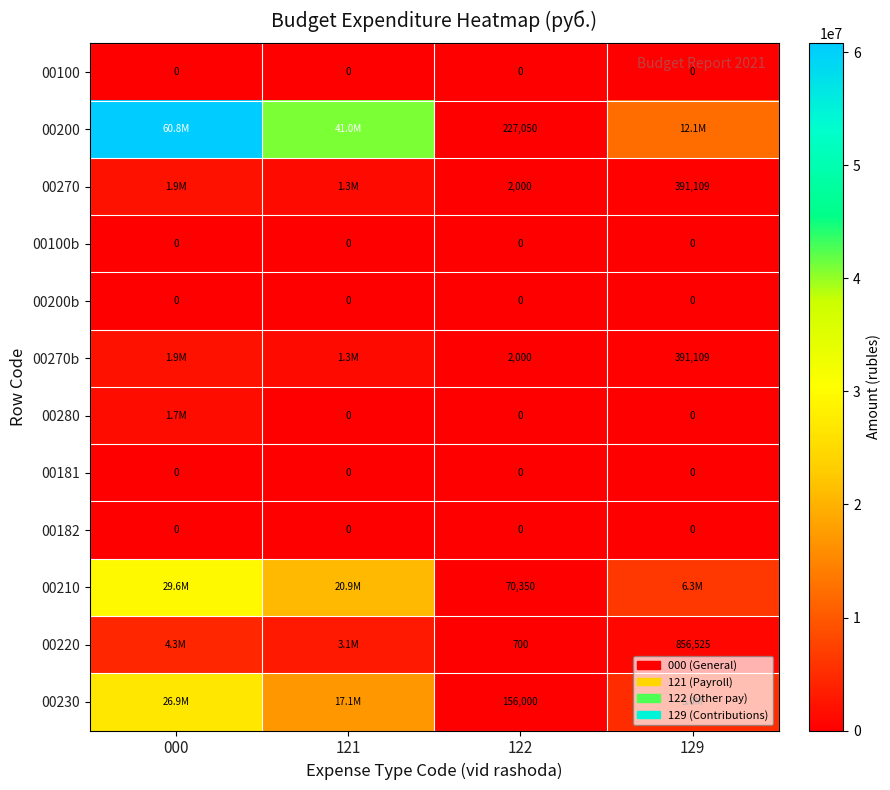

Is the value of 00270 at 122 greater than the value of 00220 at 129?

No